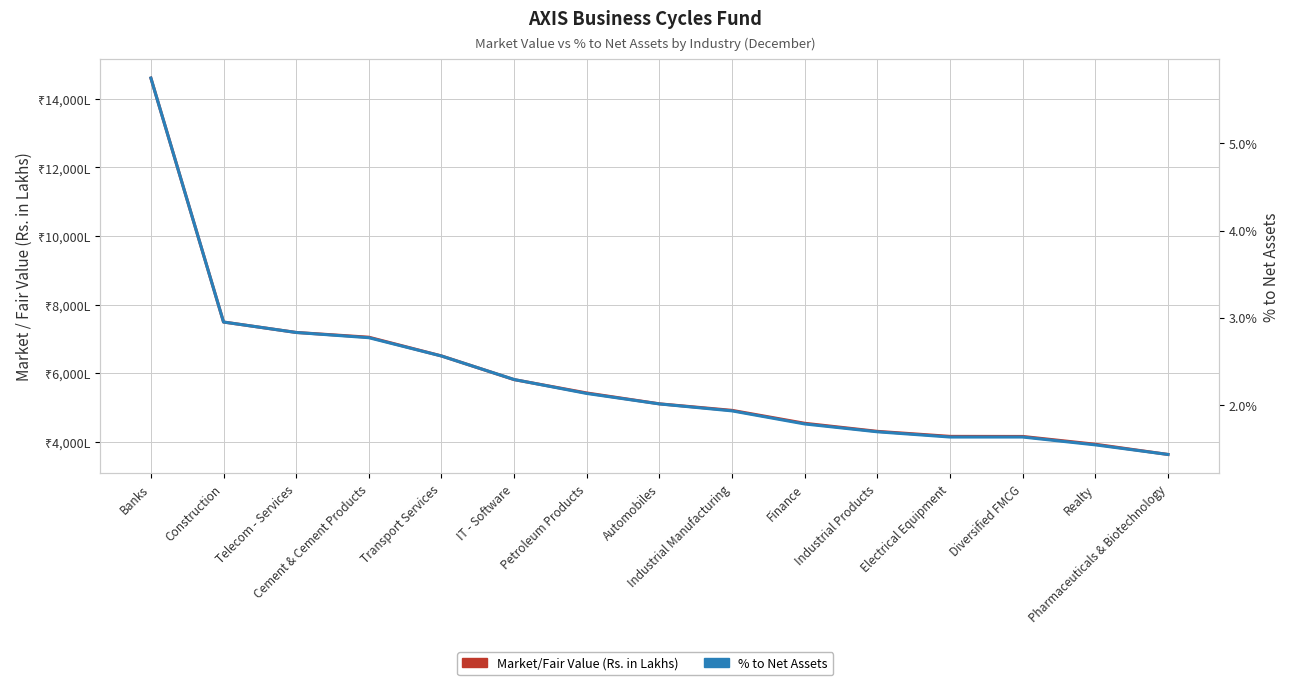

Reading left to right, extract all data points from this chart.

Market/Fair Value (Rs. in Lakhs): Banks=14608.6	Construction=7488.9	Telecom - Services=7184.6	Cement & Cement Products=7045.9	Transport Services=6499.3	IT - Software=5808.4	Petroleum Products=5418.3	Automobiles=5101.6	Industrial Manufacturing=4910.8	Finance=4533.6	Industrial Products=4298.4	Electrical Equipment=4151.8	Diversified FMCG=4149.5	Realty=3921.9	Pharmaceuticals & Biotechnology=3623.9
% to Net Assets: Banks=5.8	Construction=2.9	Telecom - Services=2.8	Cement & Cement Products=2.8	Transport Services=2.6	IT - Software=2.3	Petroleum Products=2.1	Automobiles=2.0	Industrial Manufacturing=1.9	Finance=1.8	Industrial Products=1.7	Electrical Equipment=1.6	Diversified FMCG=1.6	Realty=1.5	Pharmaceuticals & Biotechnology=1.4